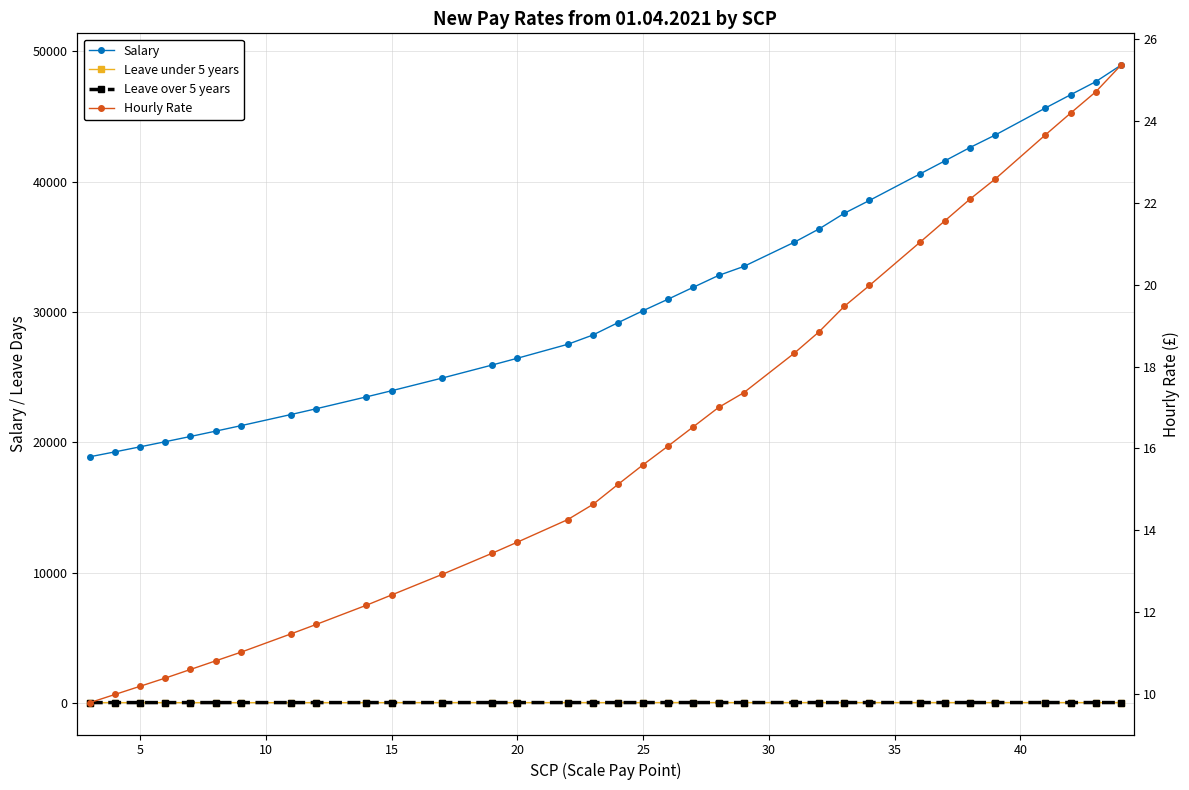

What is the spread (max minus min) of values at 20?

26432.3